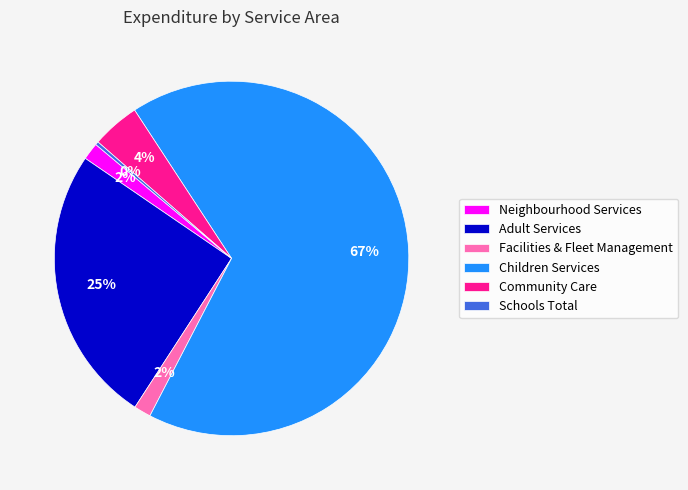

Does any single category account for the majority?

Yes